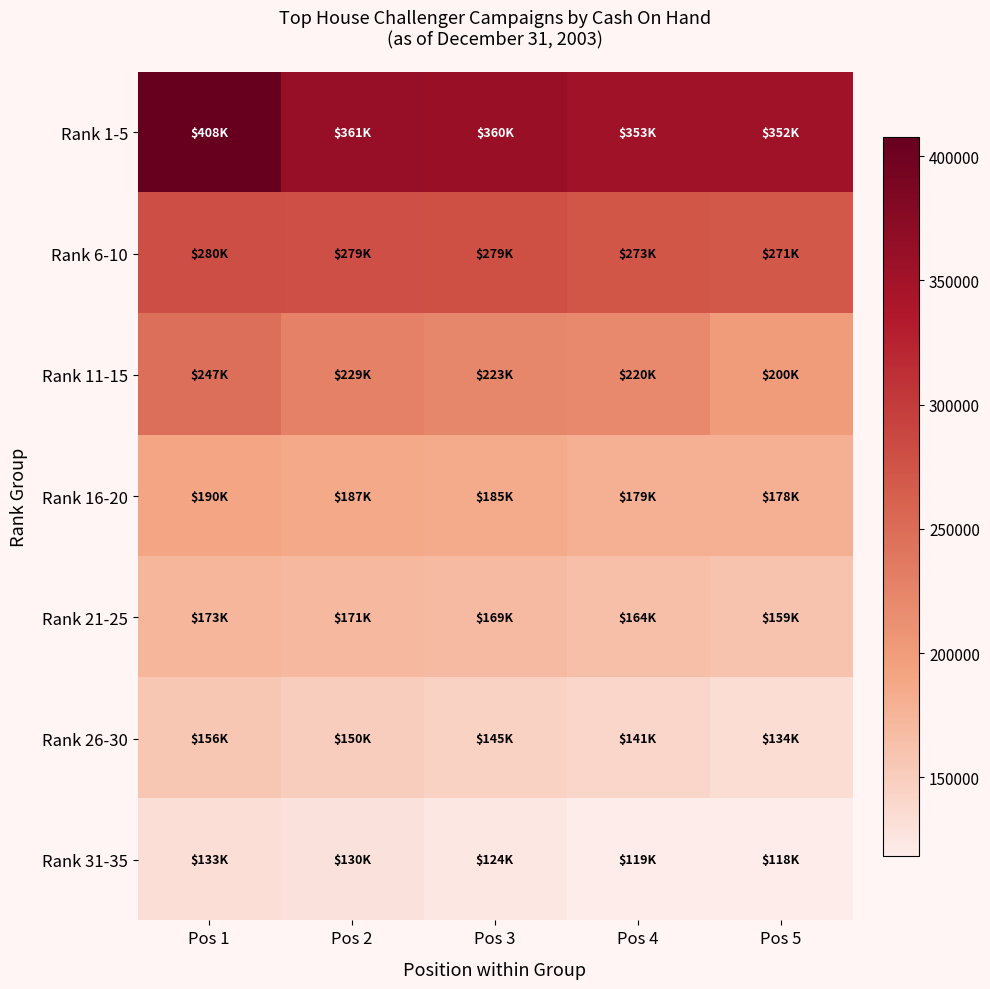

Which series has the largest range (max minus min)?

Rank 1-5